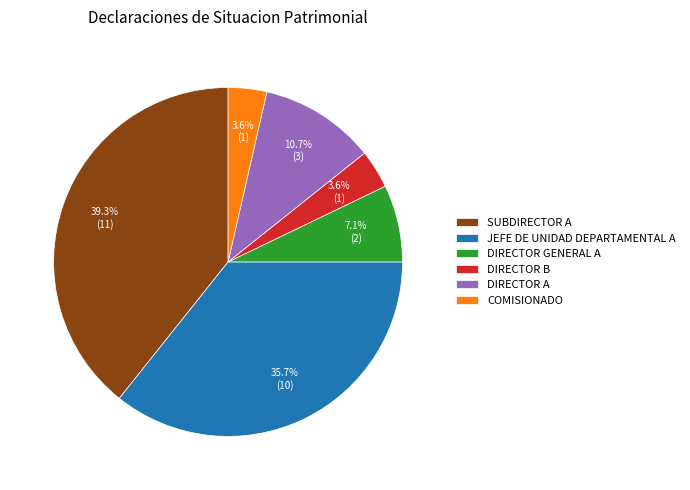

To the nearest percent, what percentage of the pie is DIRECTOR B?

4%